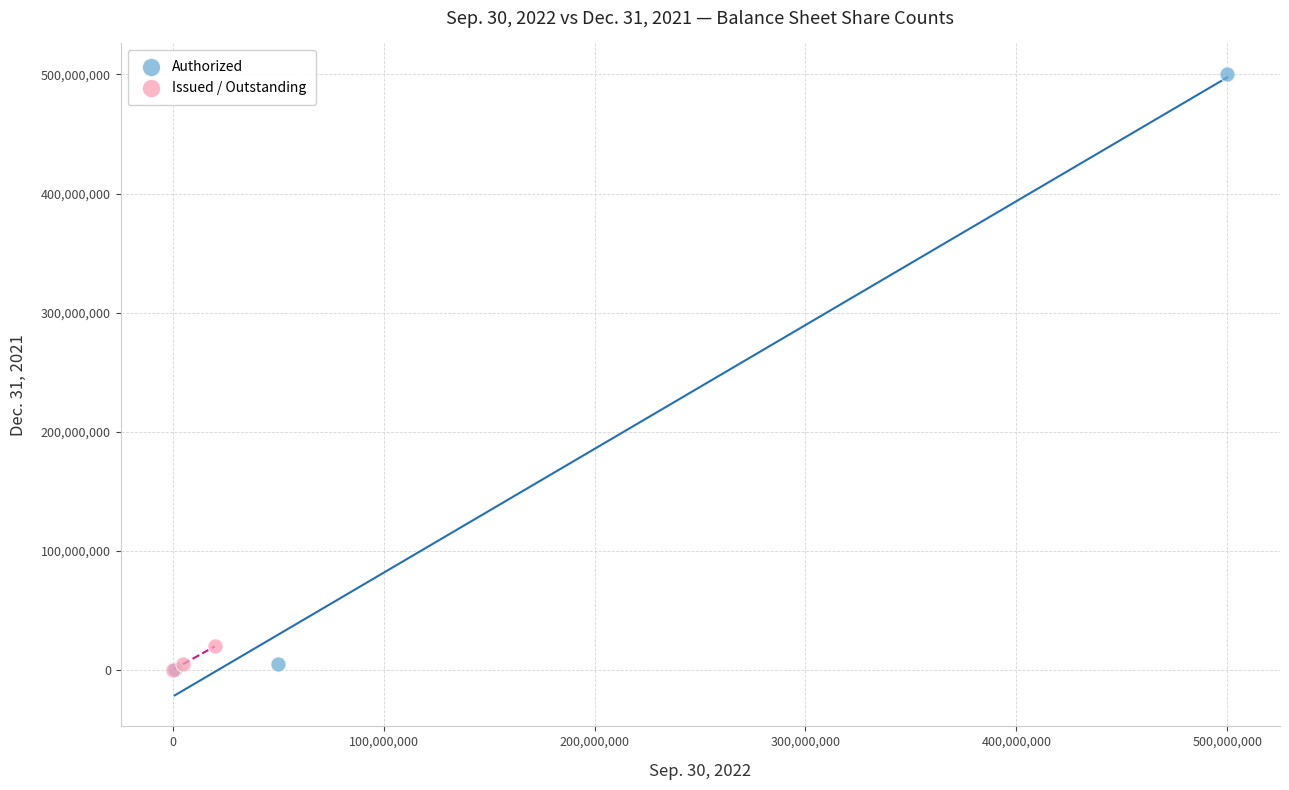

What are all the series names shown in the legend?

Authorized, Issued / Outstanding